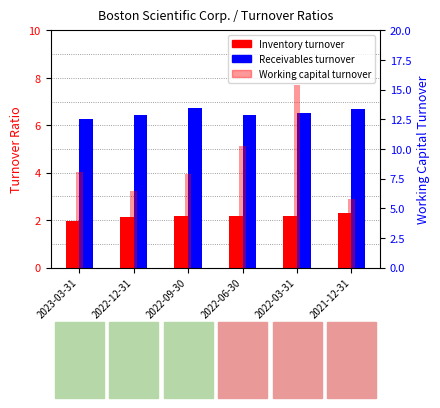

How many values in the Inventory turnover series are below 2?

1